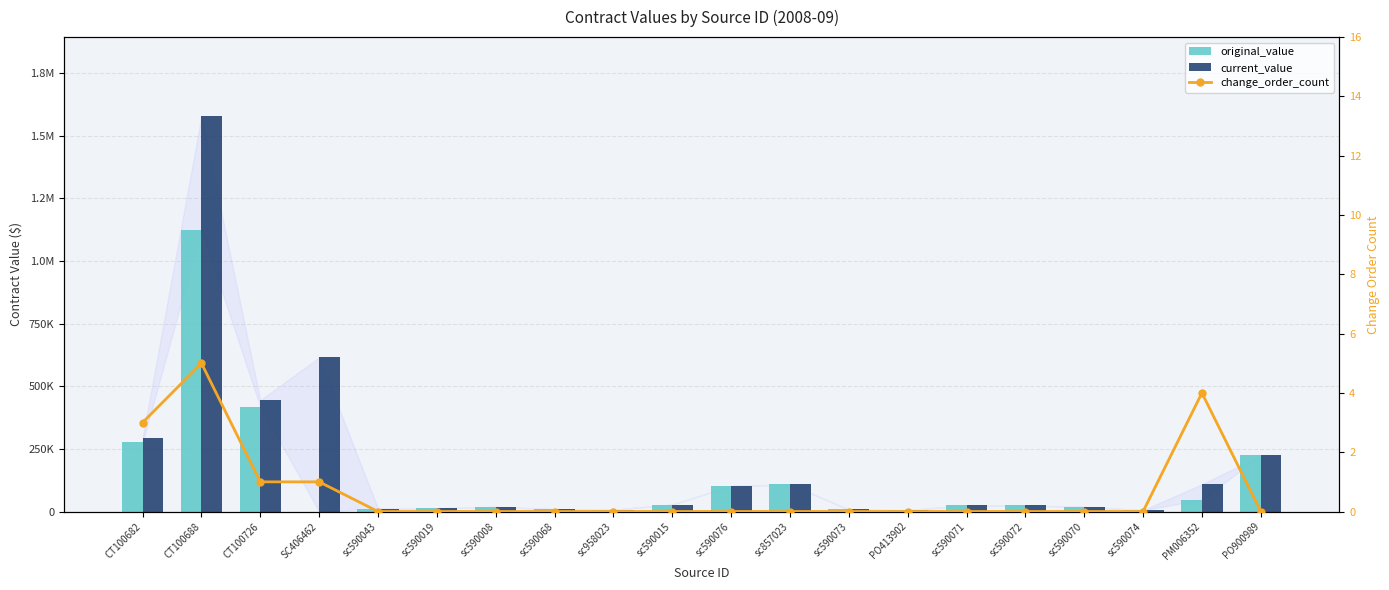

At which category is the sum across all series the highest?

CT100688